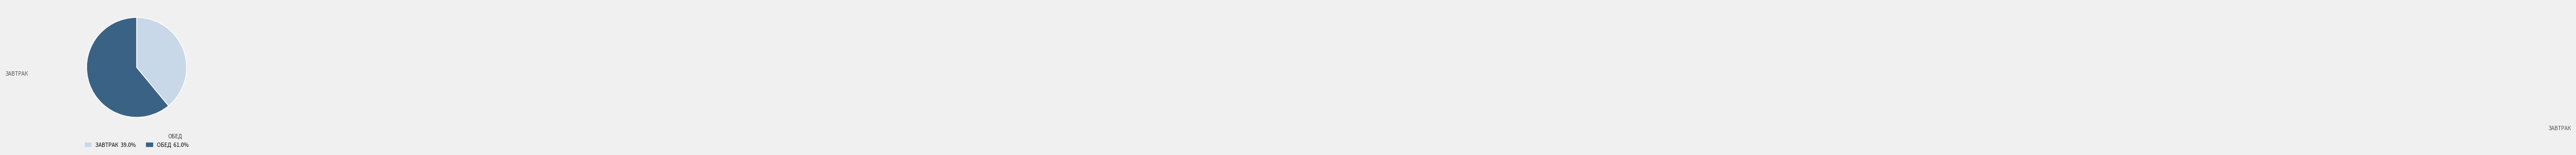

Does ОБЕД 61.0% represent more than half of the total?

Yes